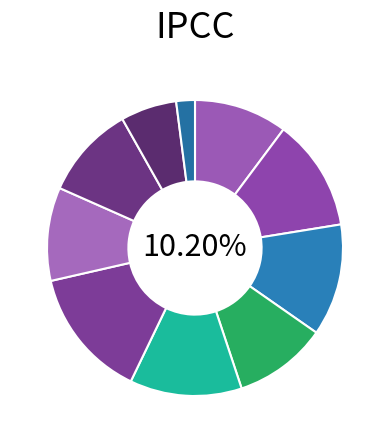

The апрель slice represents 5% of the pie. True or false?

False